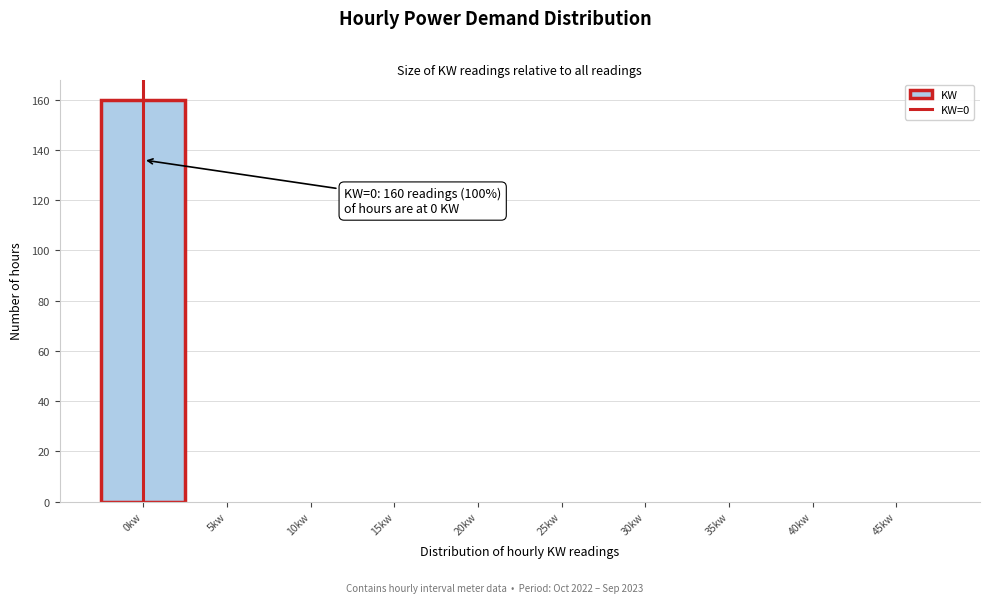

Which range on the x-axis has the tallest bar?

-2.5 to 2.5